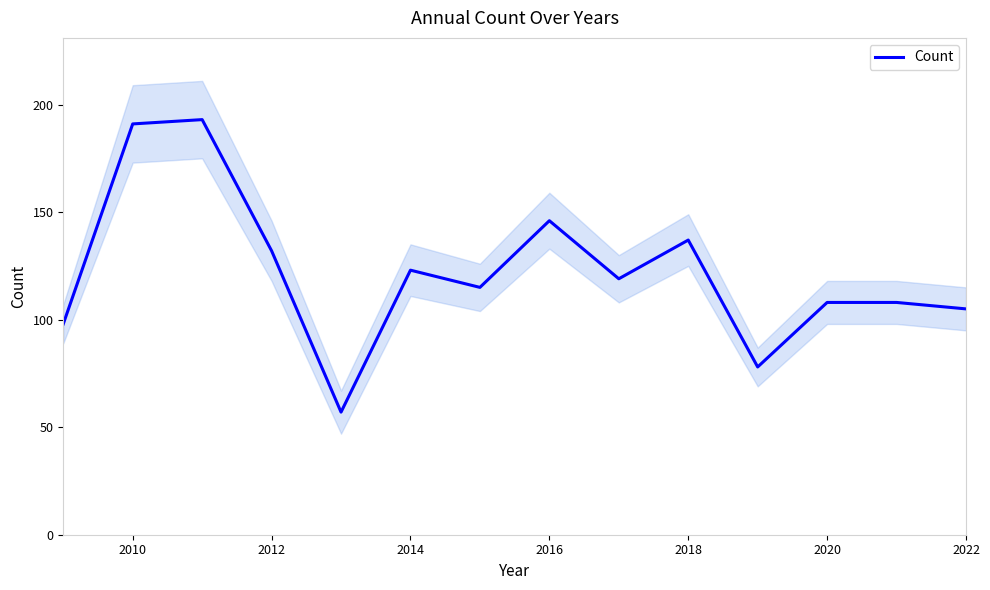

The value of Count at 2016 is 59. True or false?

False